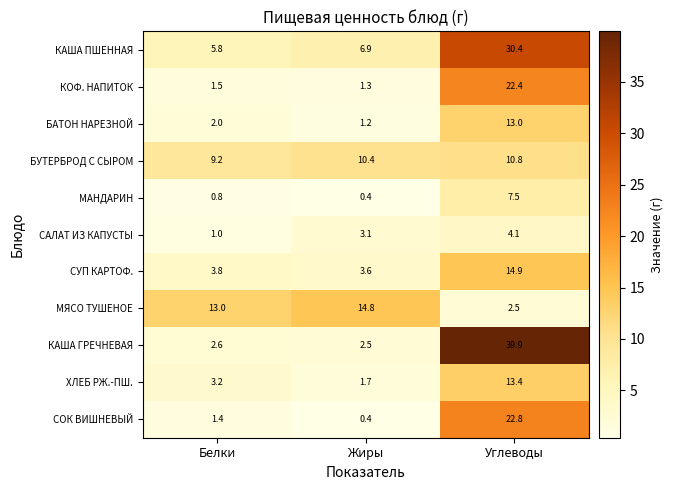

Is it true that КАША ГРЕЧНЕВАЯ equals 2.6 at Белки?

True